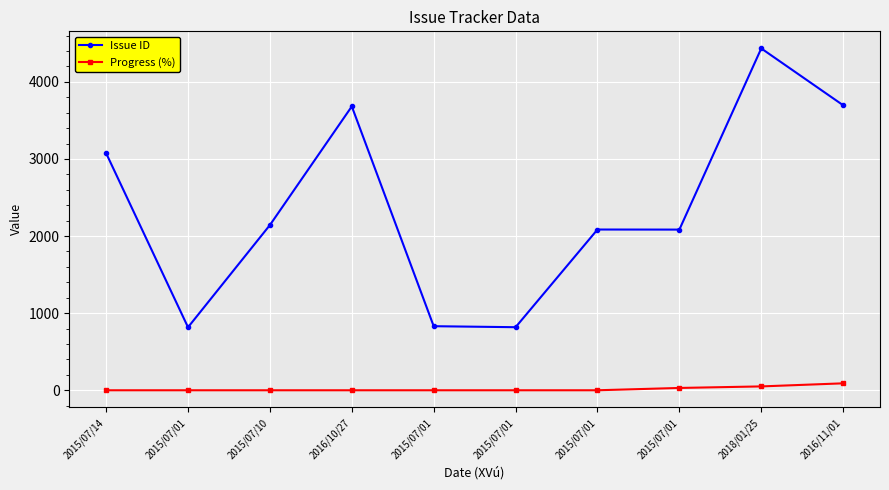

Count the number of data series in this chart.

2